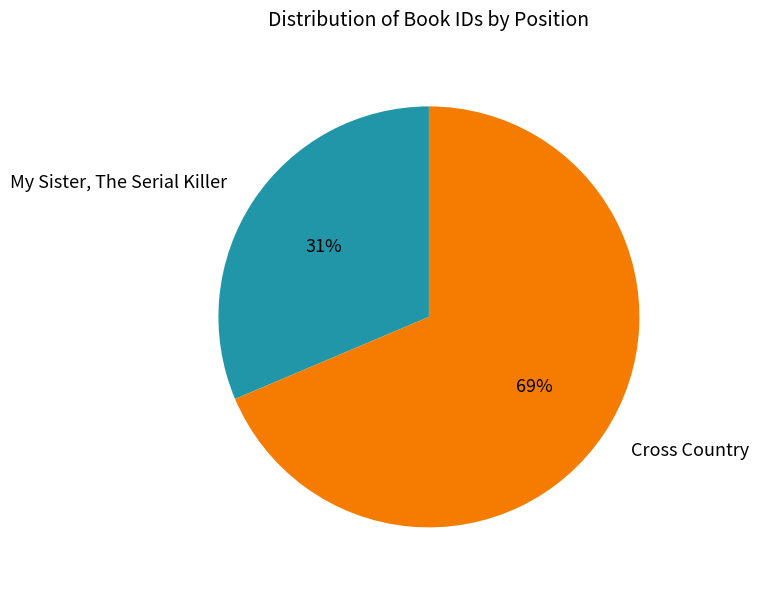

Combined, do Cross Country and My Sister, The Serial Killer account for over 50%?

Yes